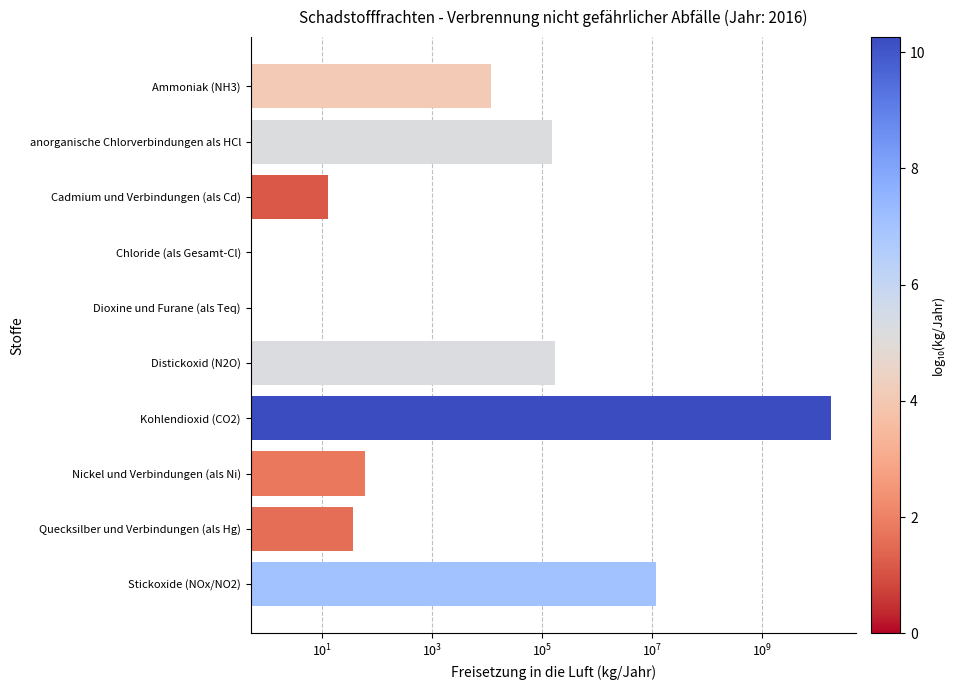

What is the difference between the maximum and second lowest values?

18089000000